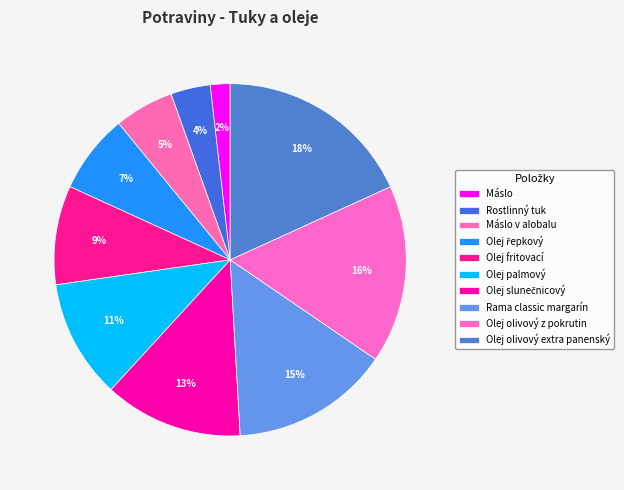

How many slices are in this pie chart?

10